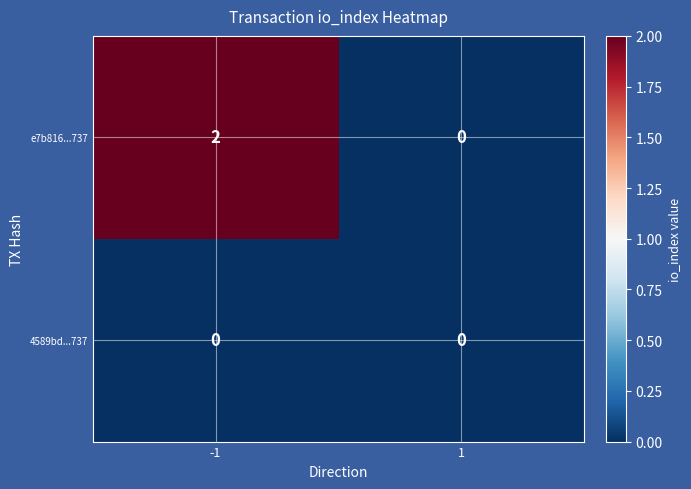

Reading left to right, list all the values displayed in this chart.

e7b816...737: 2	0
4589bd...737: 0	0